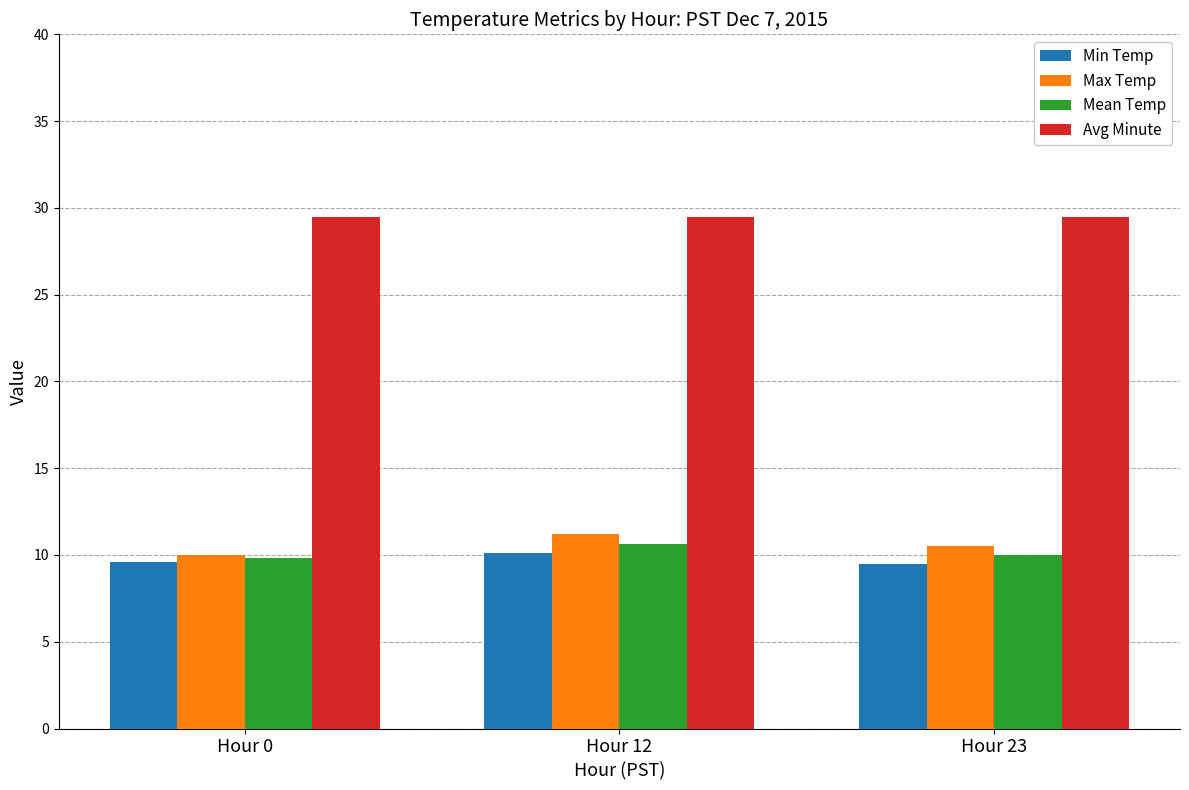

Which series has the largest total across all categories?

Avg Minute